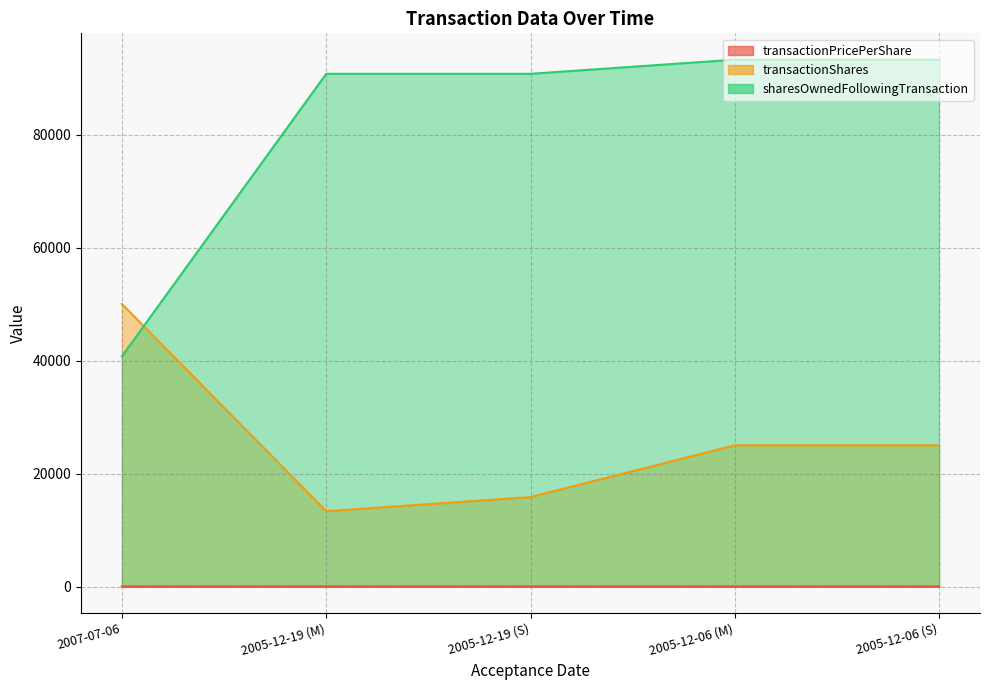

Reading left to right, extract all data points from this chart.

transactionPricePerShare: 2007-07-06=0.5	2005-12-19 (M)=6.0	2005-12-19 (S)=6.5	2005-12-06 (M)=4.1	2005-12-06 (S)=6.8
transactionShares: 2007-07-06=50000.0	2005-12-19 (M)=13333.0	2005-12-19 (S)=15833.0	2005-12-06 (M)=25000.0	2005-12-06 (S)=25000.0
sharesOwnedFollowingTransaction: 2007-07-06=40750.0	2005-12-19 (M)=90750.0	2005-12-19 (S)=90750.0	2005-12-06 (M)=93250.0	2005-12-06 (S)=93250.0